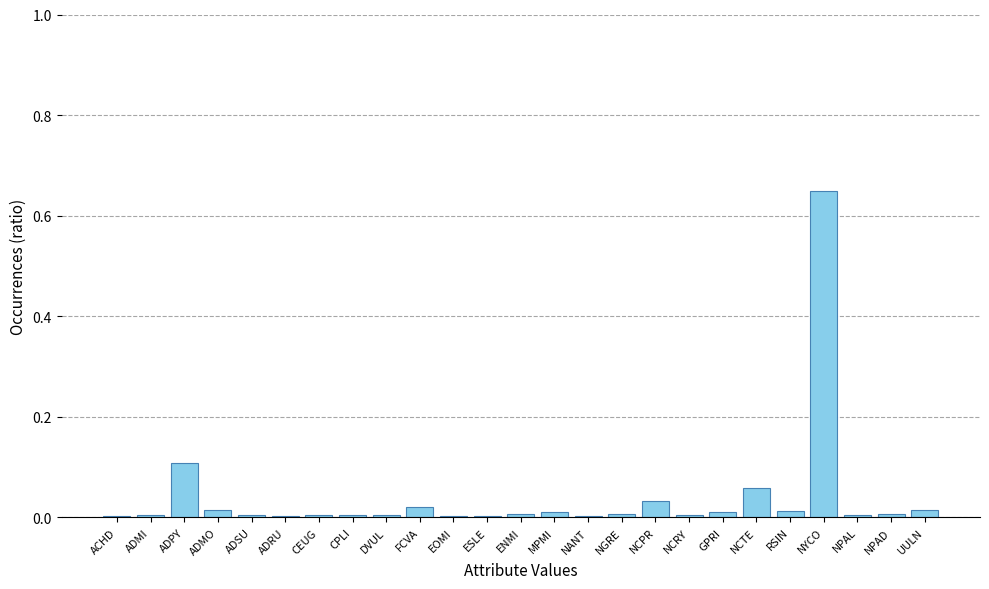

At which category does the chart reach its peak across all series?

NYCO